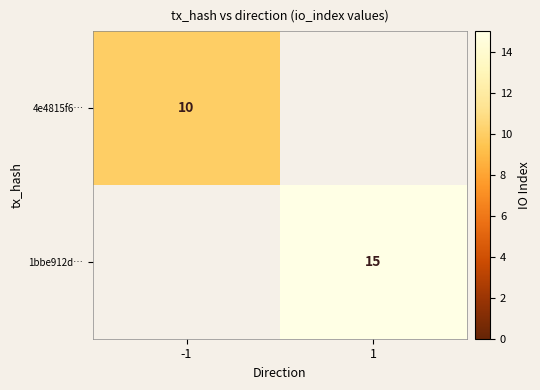

Count the number of categories in the chart.

2